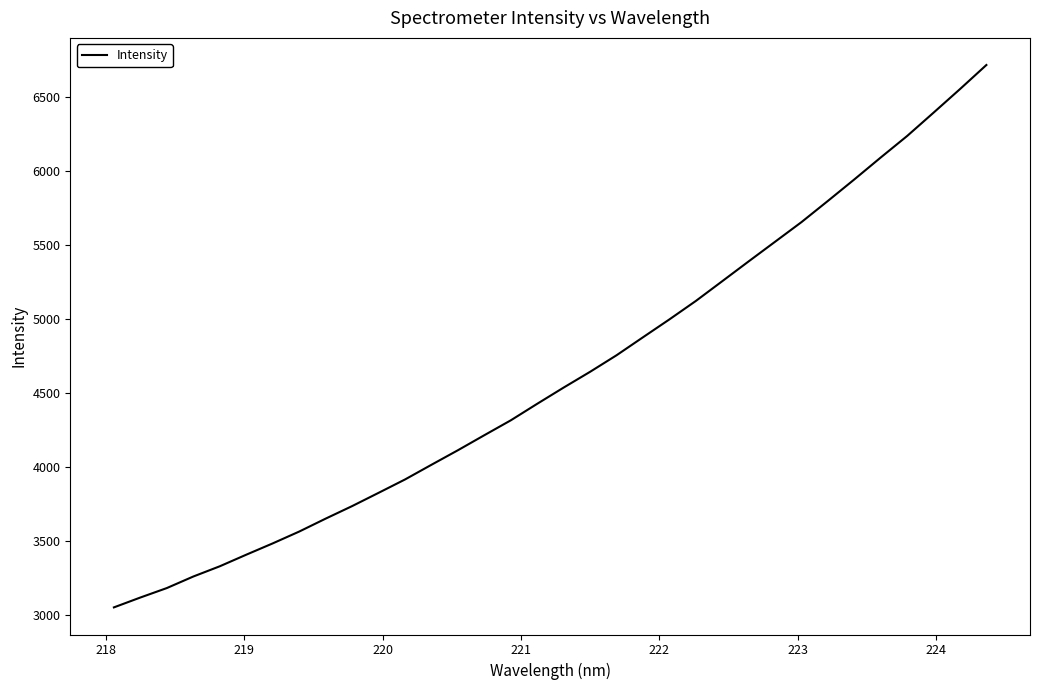

What is the maximum value shown in the chart?

6715.5